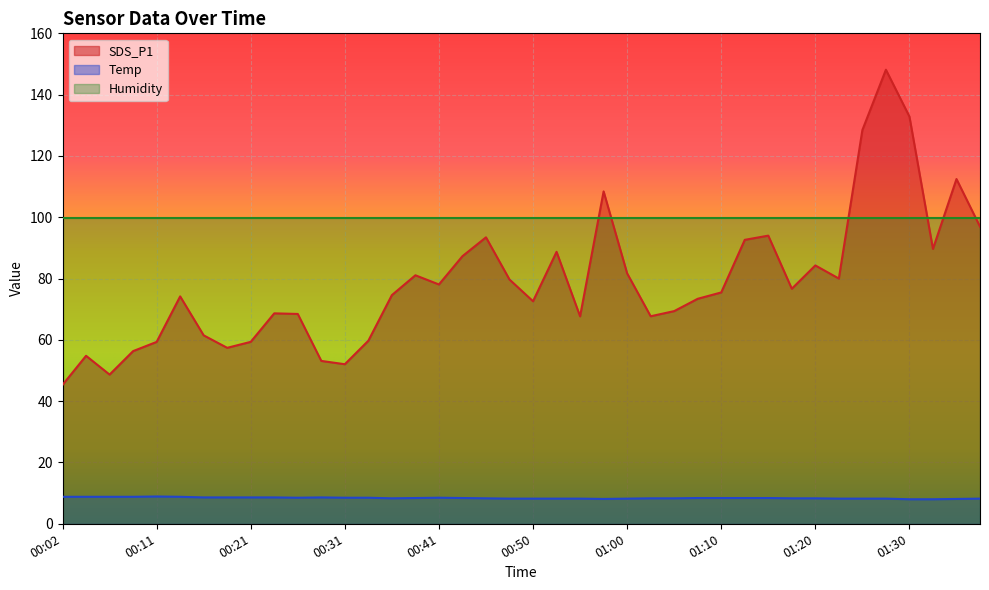

At which label does SDS_P1 first exceed 75?

00:38